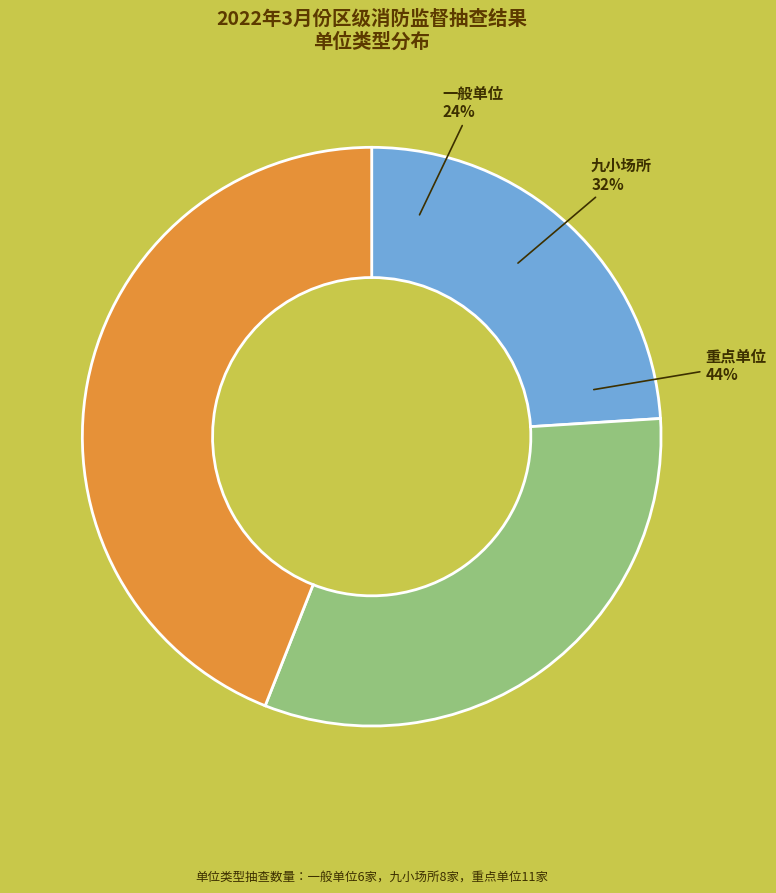

Does any single category account for the majority?

No